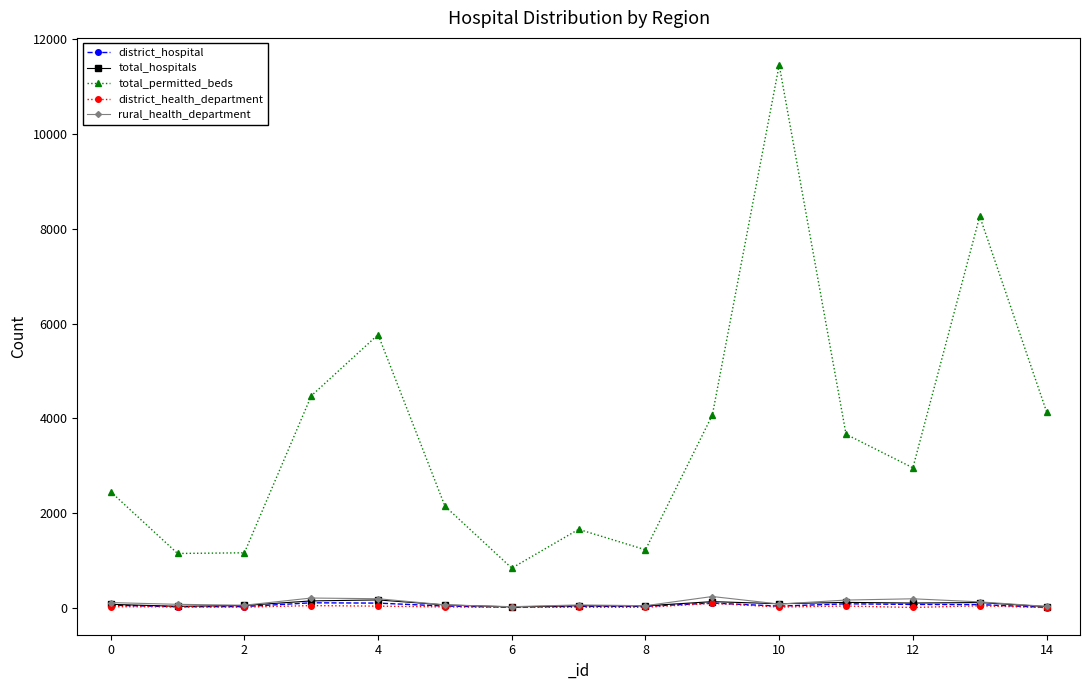

What is the greatest value displayed?

11460